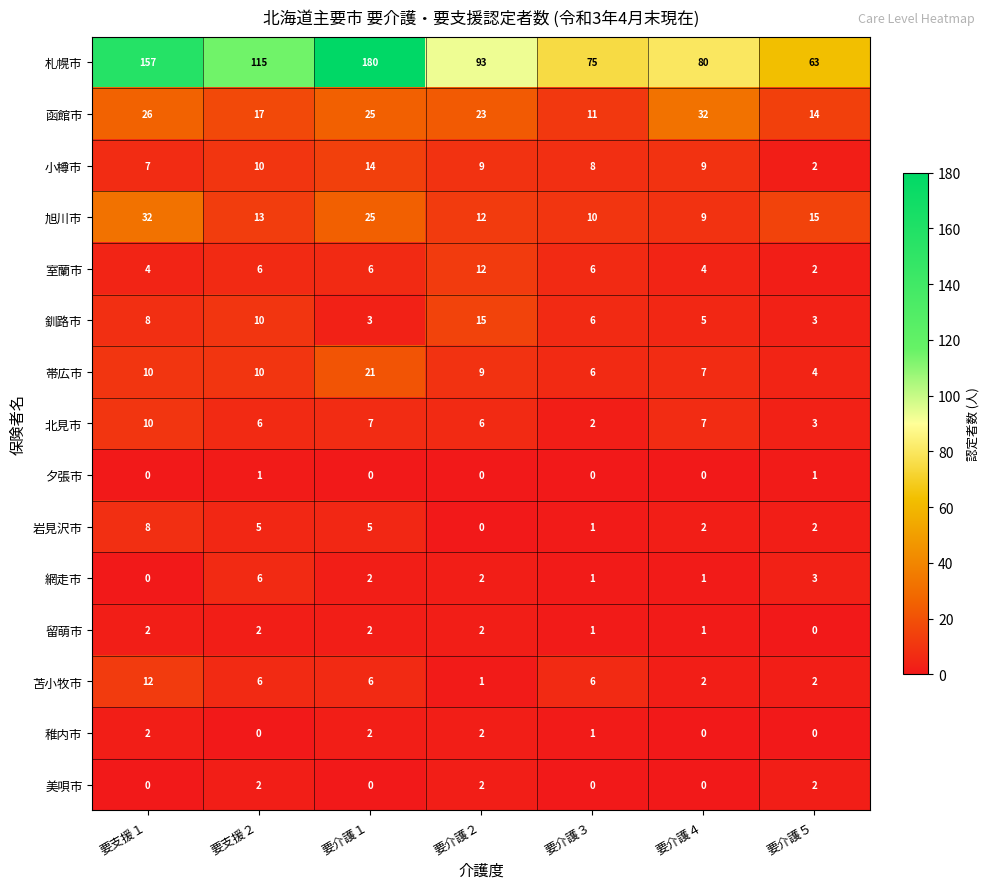

Count the number of categories in the chart.

7